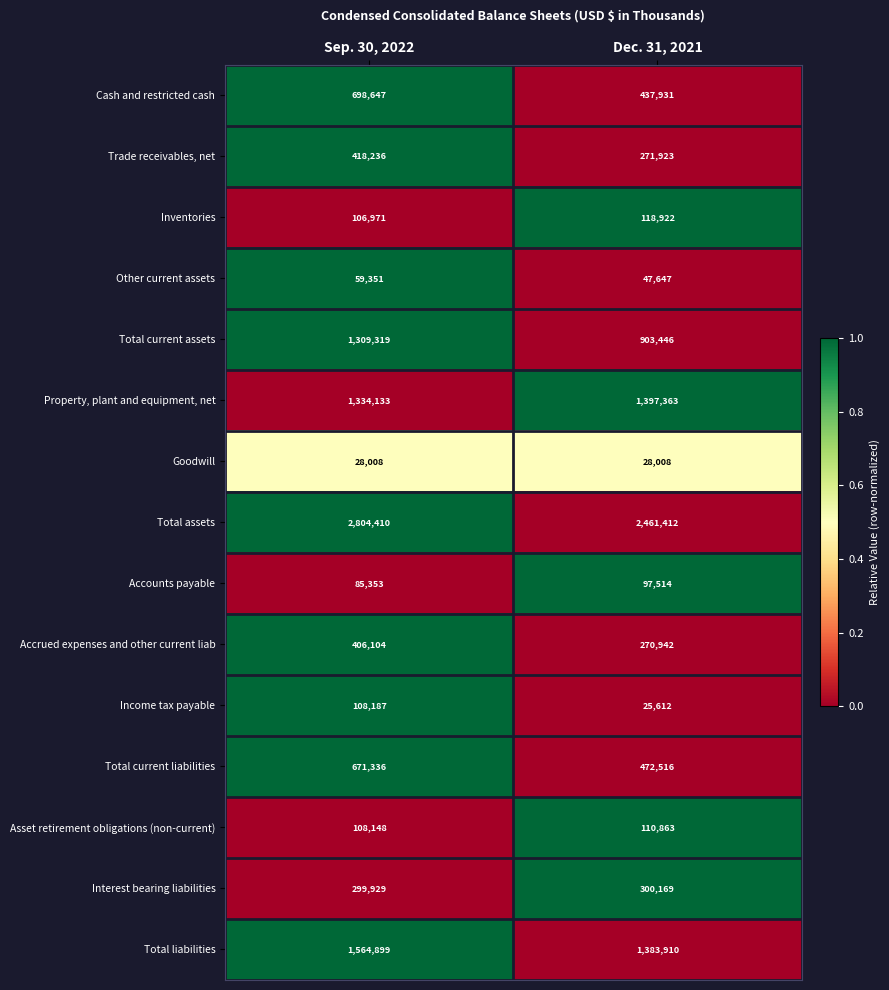

Is it true that Income tax payable equals 108187 at Sep. 30, 2022?

True